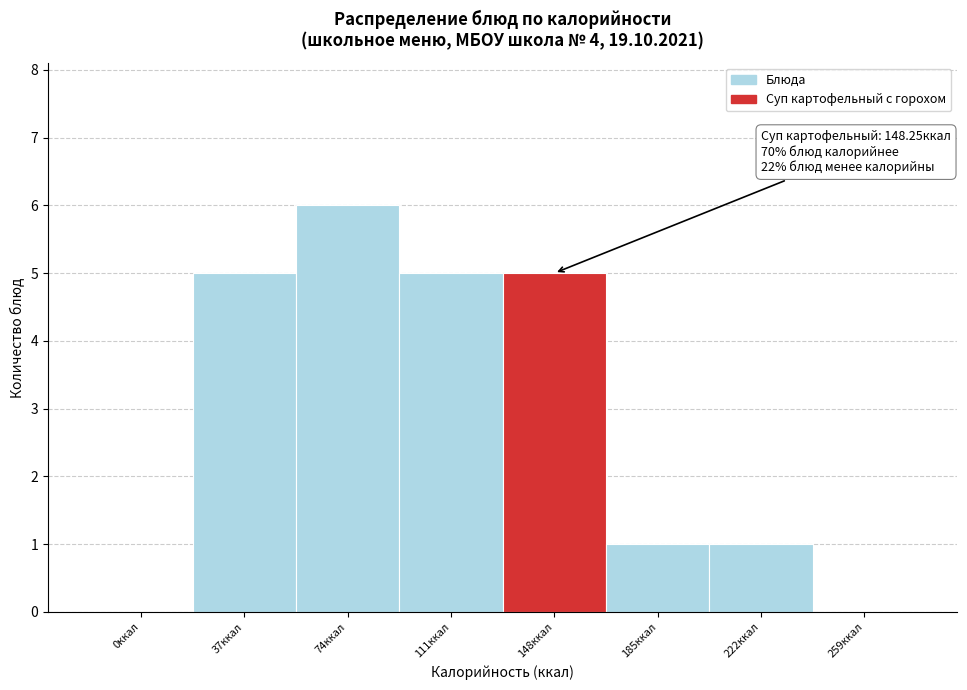

Reading right to left, extract all data points from this chart.

259ккал=0	222ккал=1	185ккал=1	148ккал=5	111ккал=5	74ккал=6	37ккал=5	0ккал=0